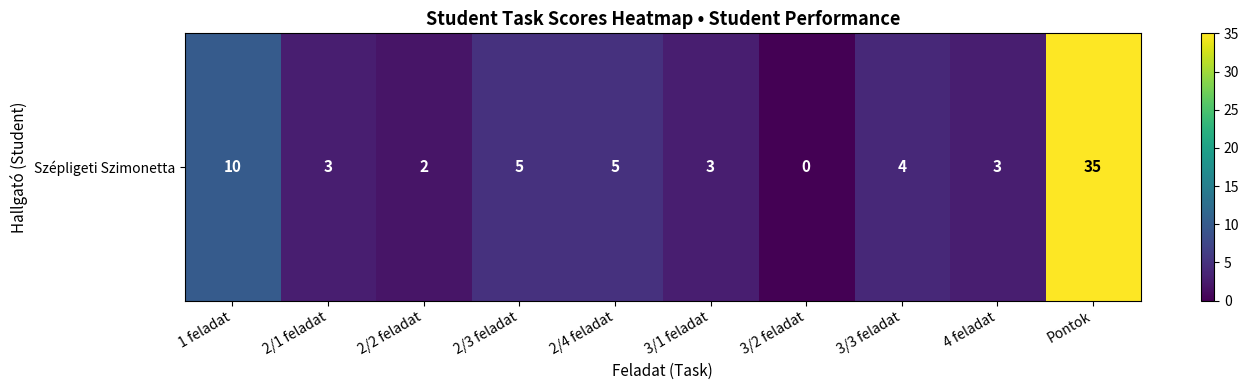

Reading left to right, what are all the values shown in this chart?

10	3	2	5	5	3	0	4	3	35